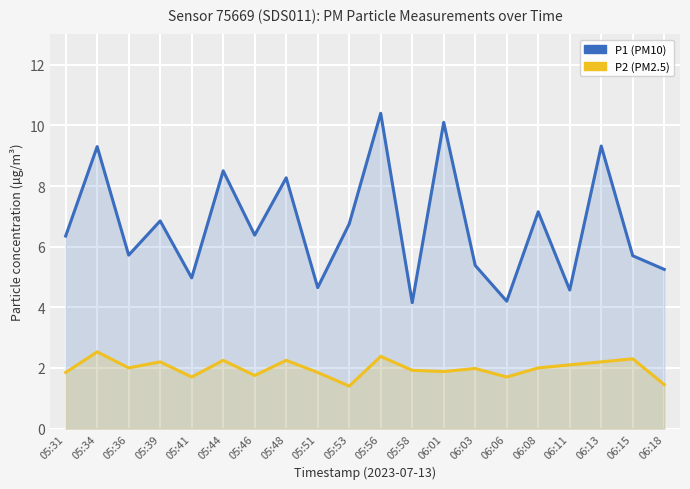

Which series changed the most between 05:41 and 06:01?

P1